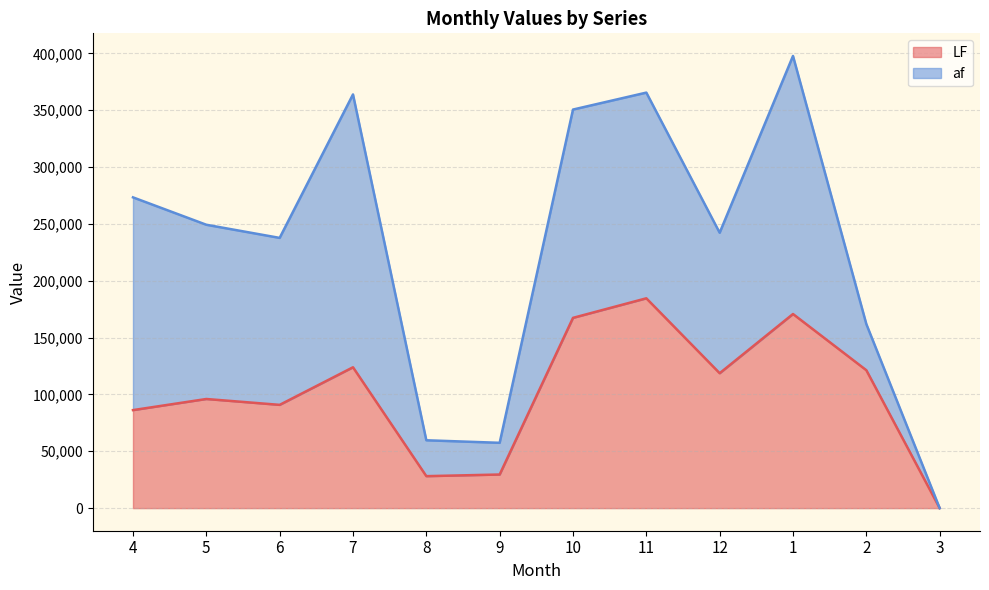

Does the chart have visible grid lines?

Yes